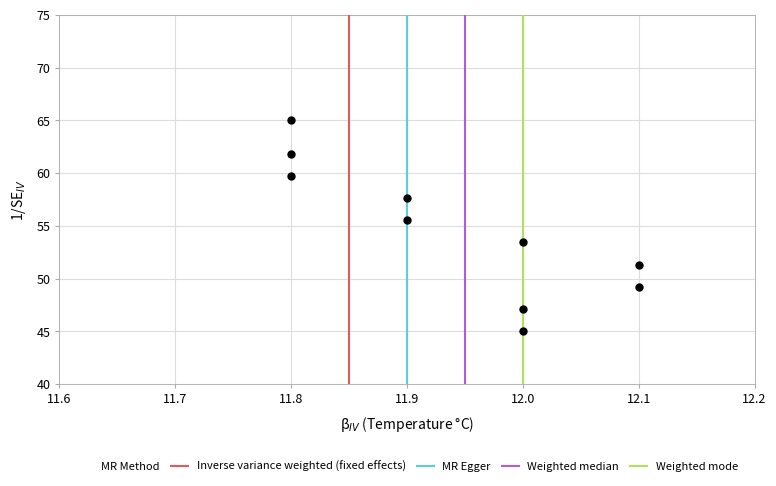

What Y value in the scatter plot is closest to 55?

55.5